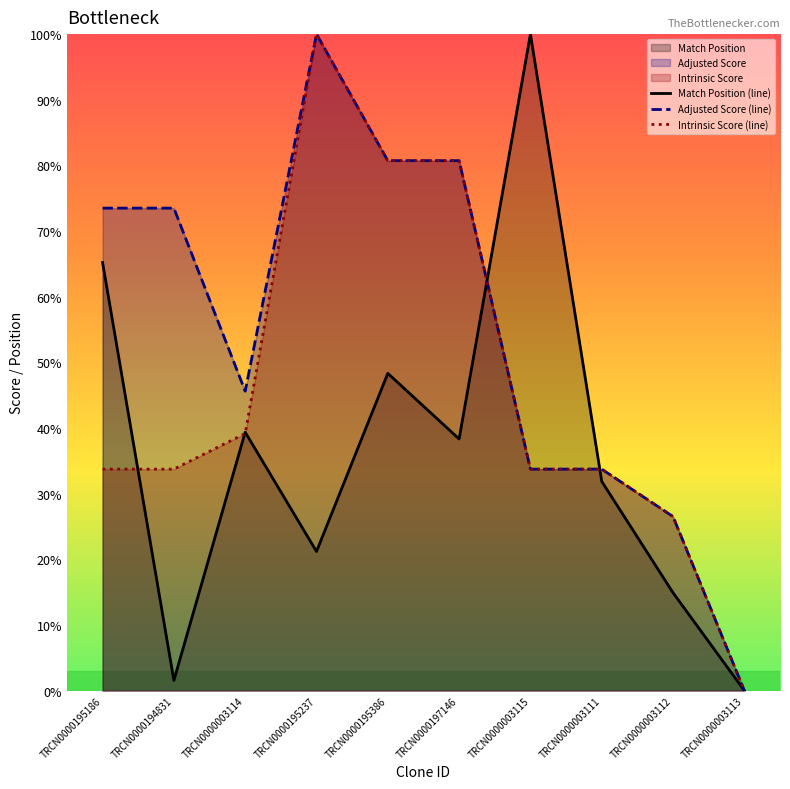

True or false: Intrinsic Score (line) and Adjusted Score (line) intersect in this chart.

False